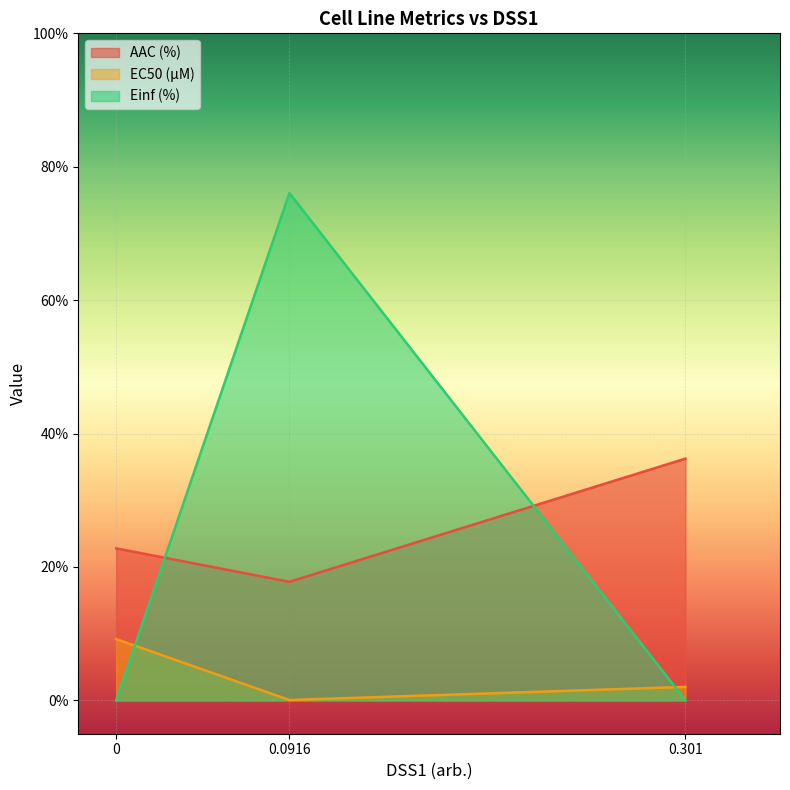

True or false: Einf (%) has a value of 118.3 at 0.0916.

False